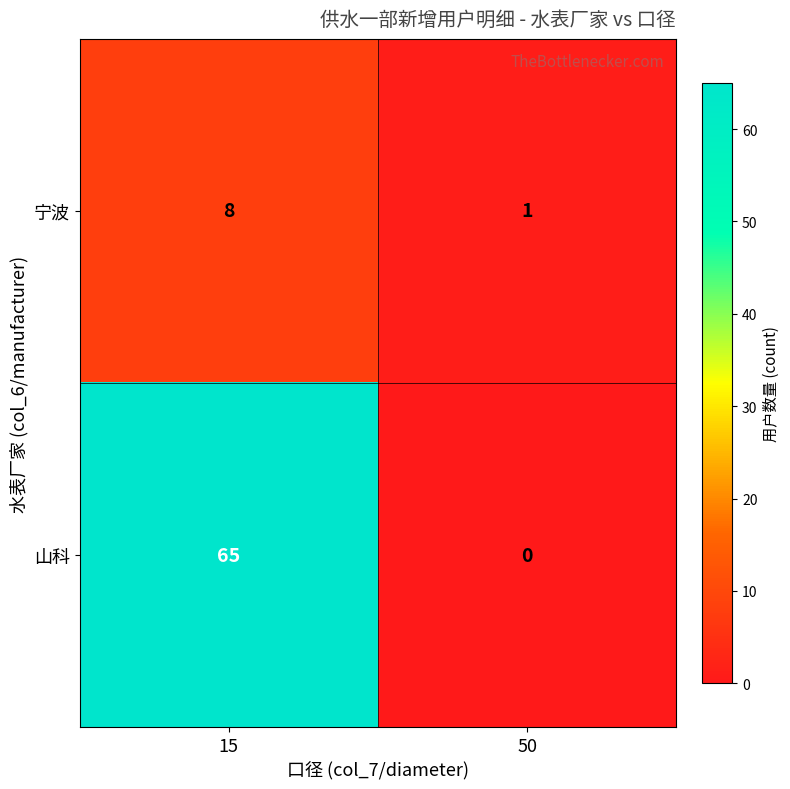

Reading left to right, list all the values displayed in this chart.

宁波: 8	1
山科: 65	0